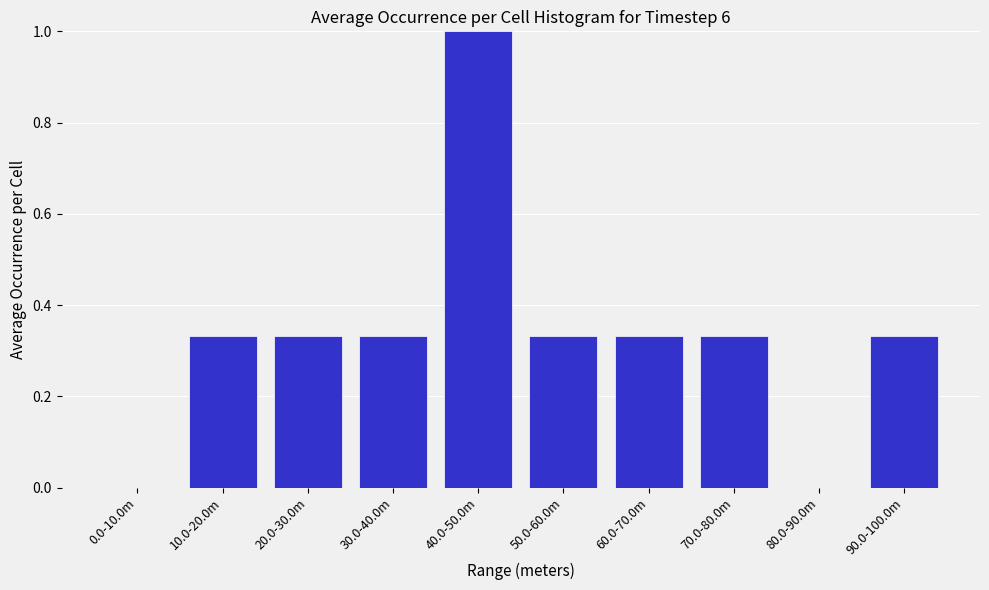

What is the sum of all values?

3.3